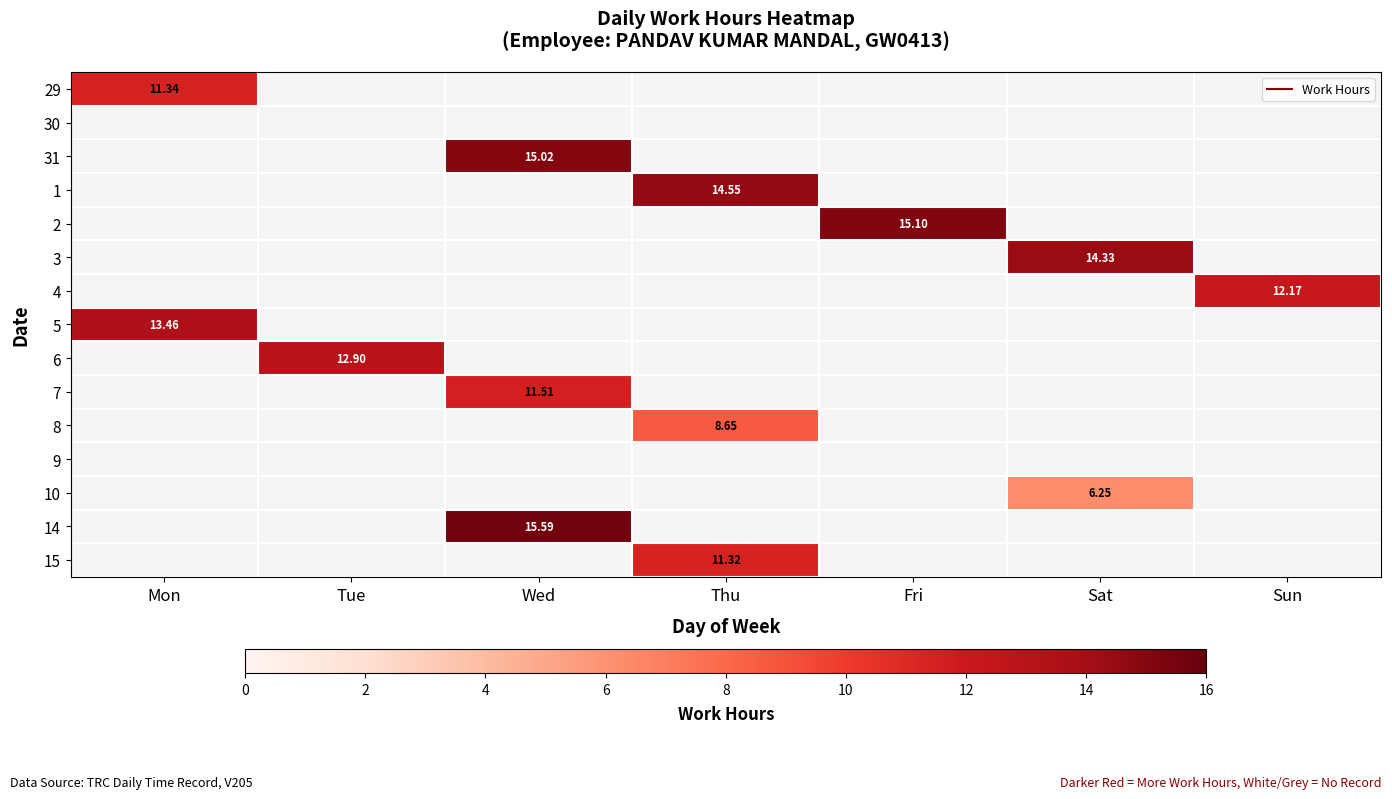

At which label does 6 reach its peak?

Mon